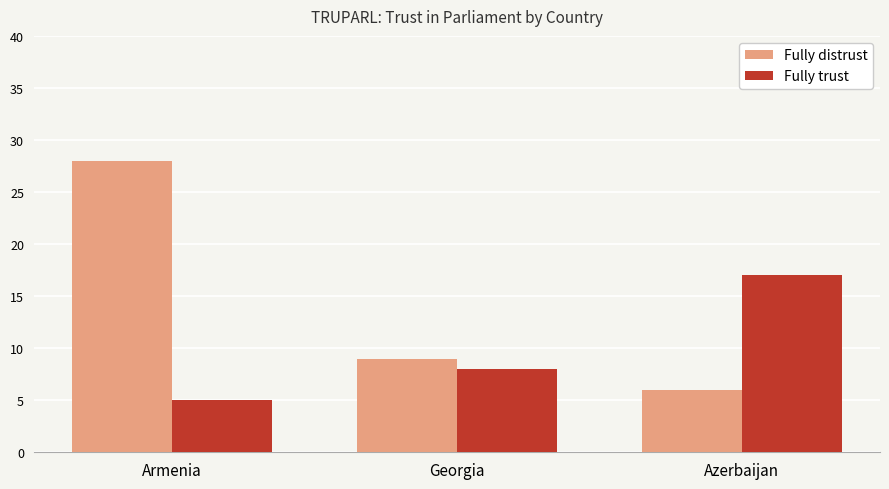

How many bars are there in total?

6